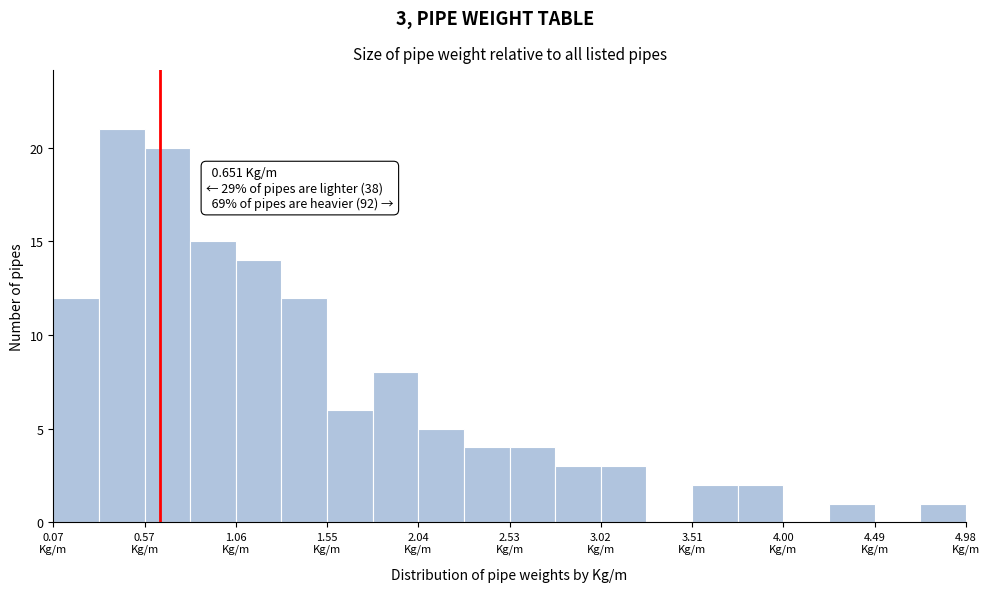

Over which range of the x-axis is the bar tallest?

0.30 to 0.55